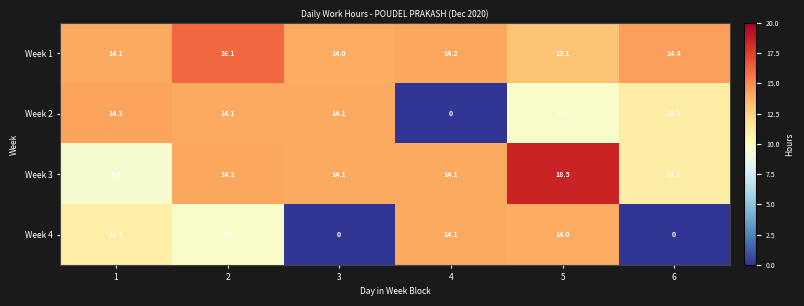

Rank the series by their maximum value, from highest to lowest.

Week 3, Week 1, Week 2, Week 4